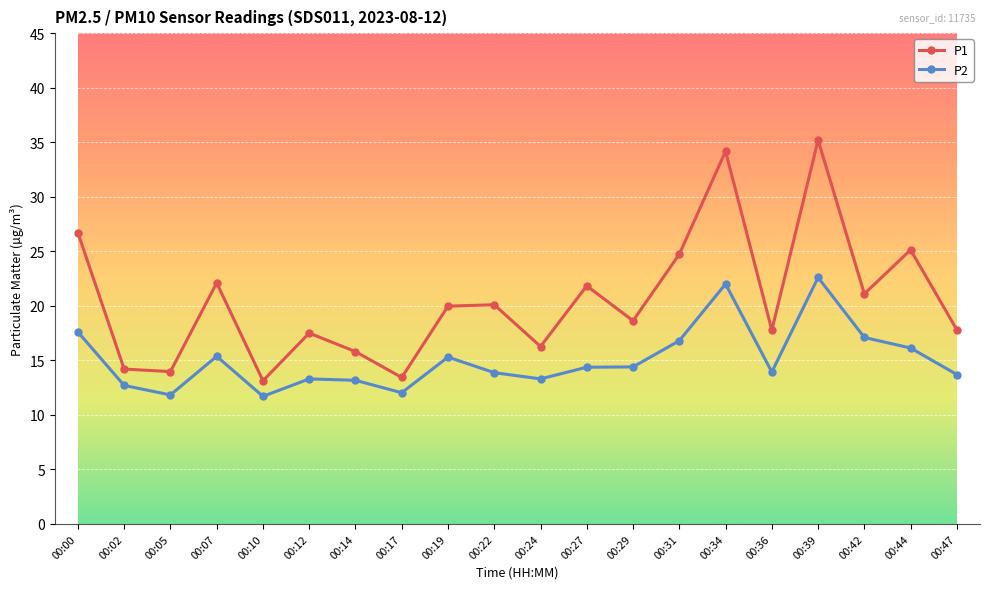

List the series in order of their overall mean, highest first.

P1, P2